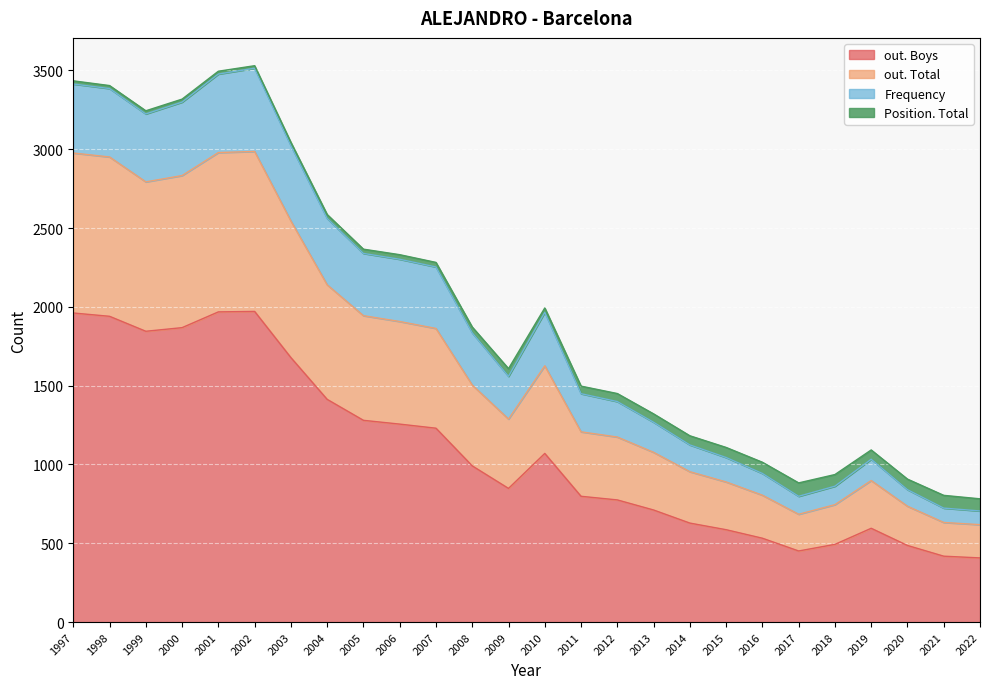

True or false: out. Boys and out. Total intersect in this chart.

False